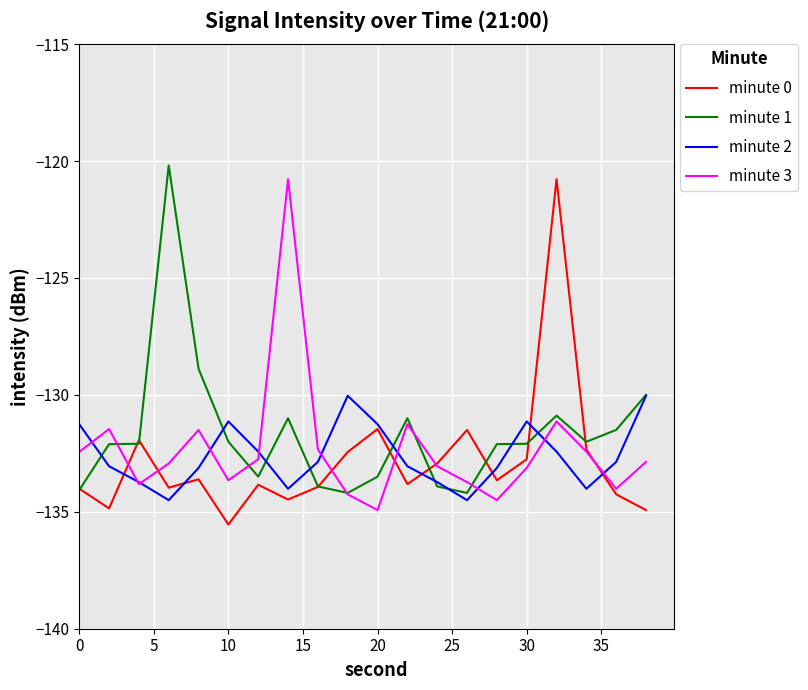

What is the minimum value for minute 3?

-134.9